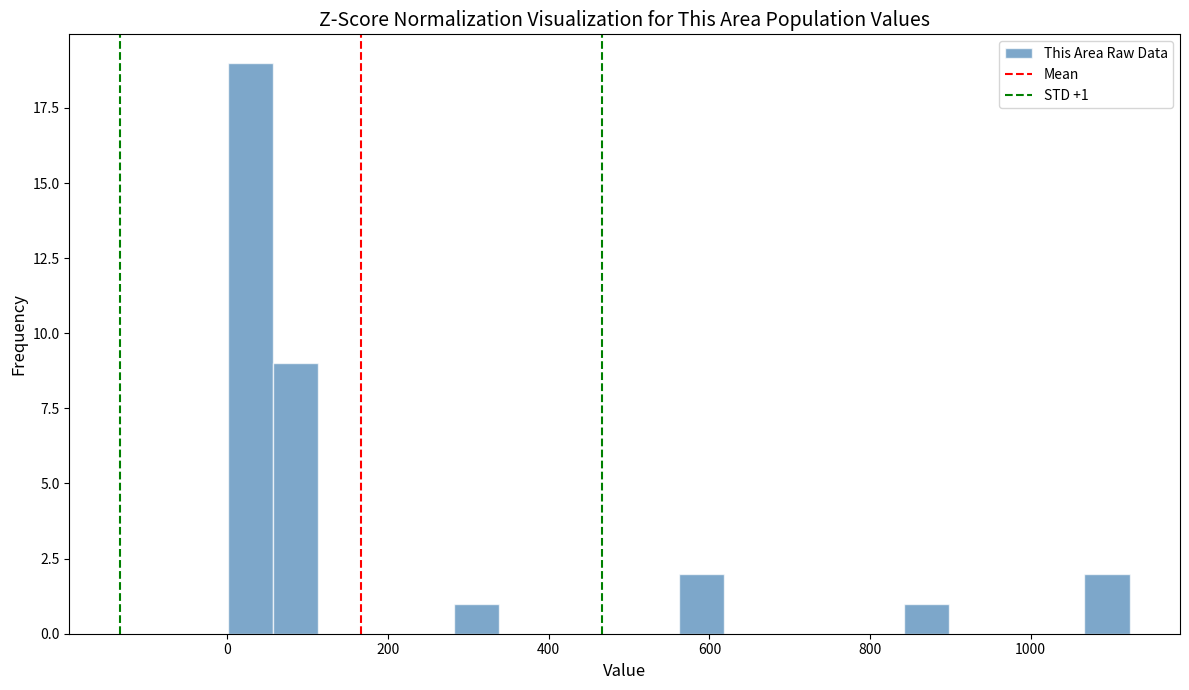

Read against the x-axis, roughly where is the centre of the tallest bar?

20